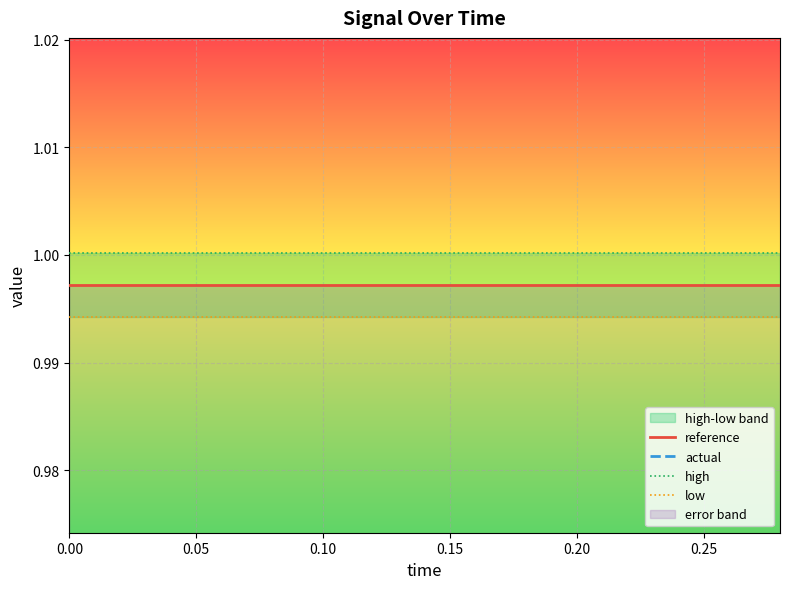

What position from the right is 0.15?

12